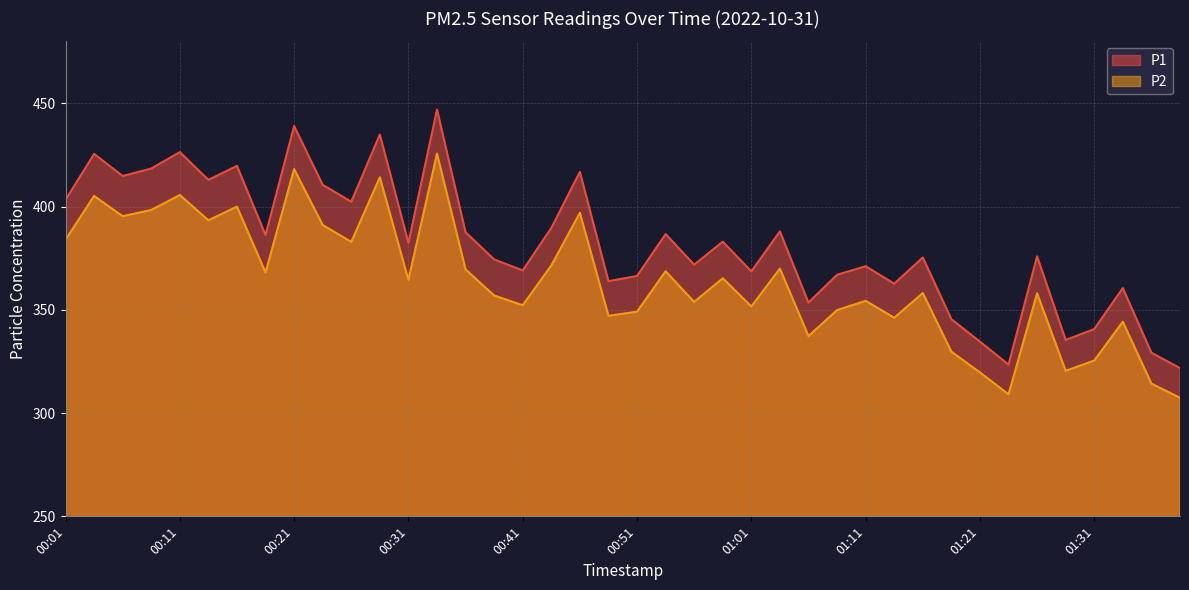

What is the label of the 35th point from the left?

01:26